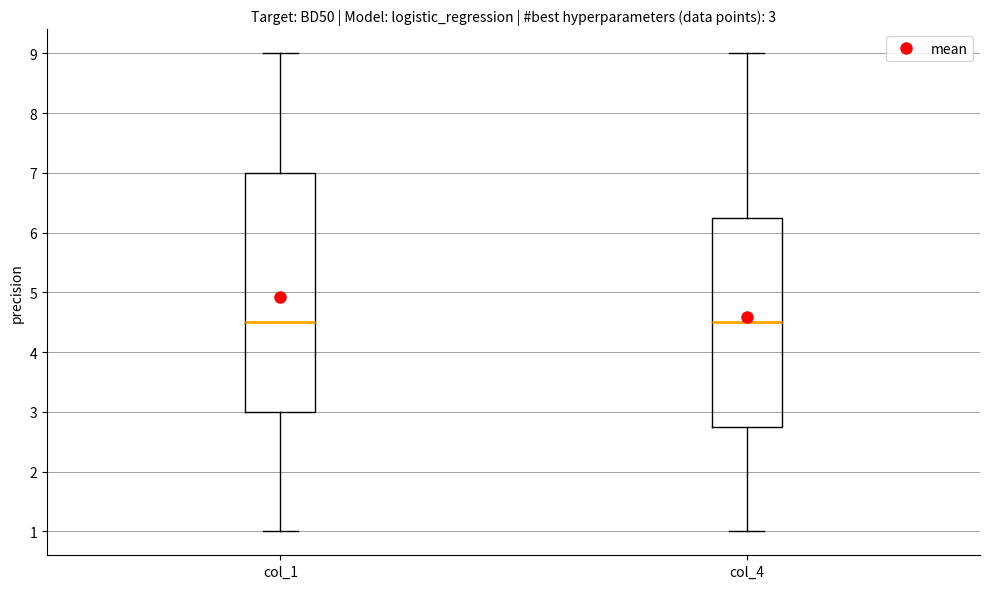

Which box is the tallest, from its lower edge to its upper edge?

col_1